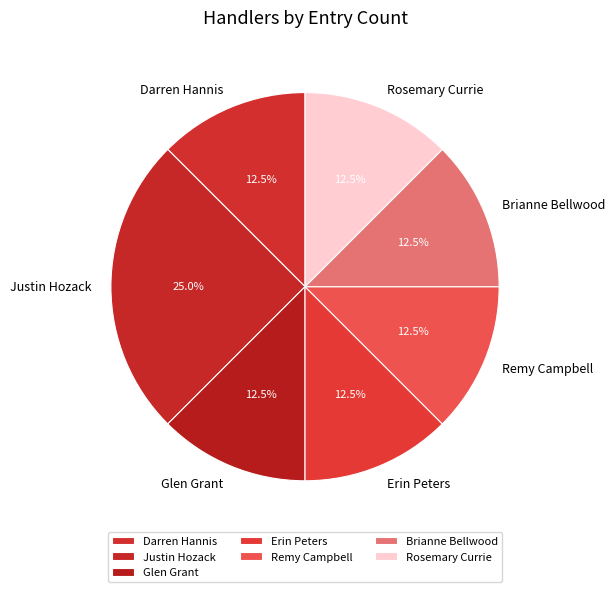

Approximately how many times larger is the value at Rosemary Currie compared to Glen Grant?

1.0